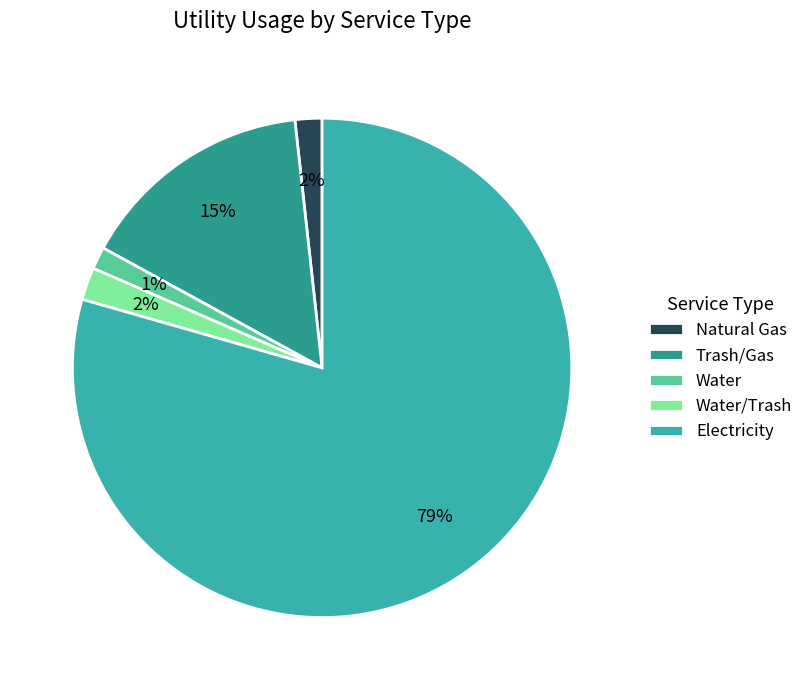

What is the ratio of the value at Trash/Gas to the value at Electricity?

0.2